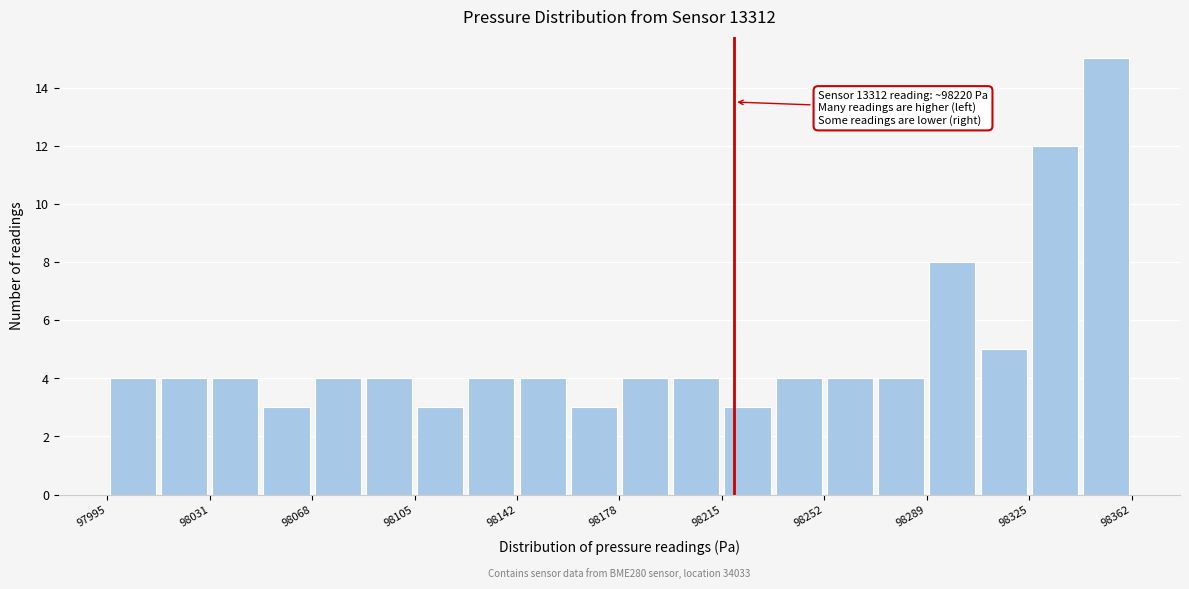

Around what value on the x-axis is the tallest bar? Give the approximate position of its centre, as read against the axis.

98355